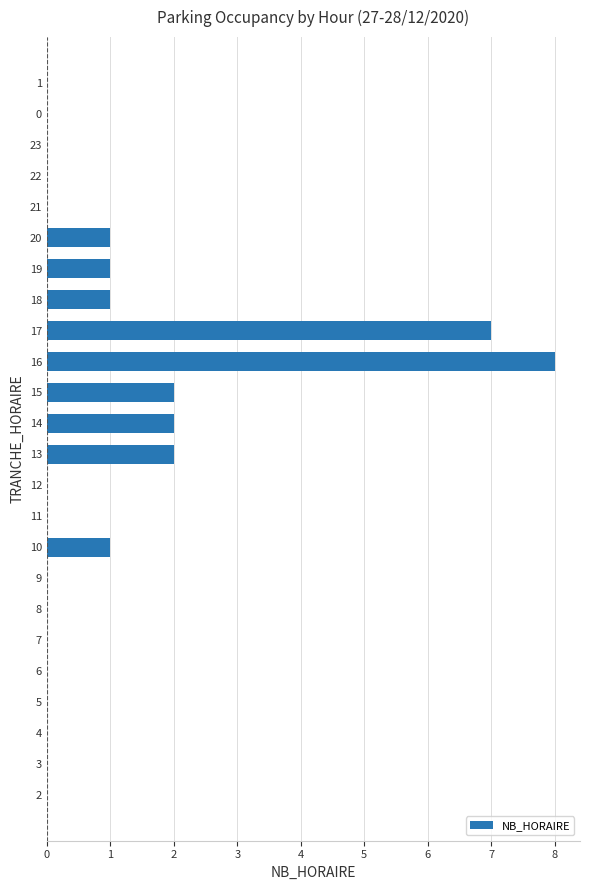

How many values are between 0 and 1?

19